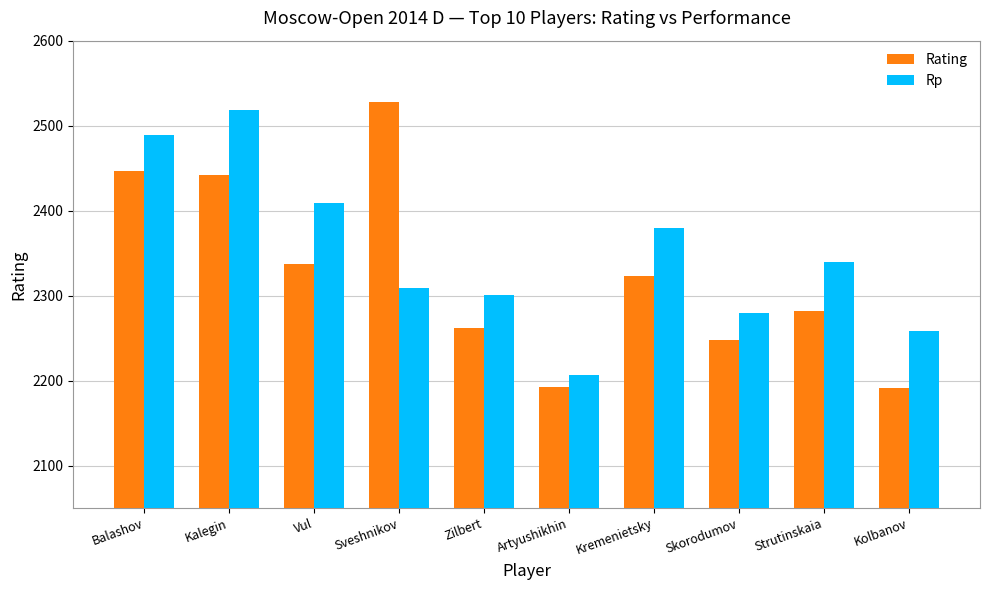

What is the difference between the maximum and minimum values in the Rp series?

312